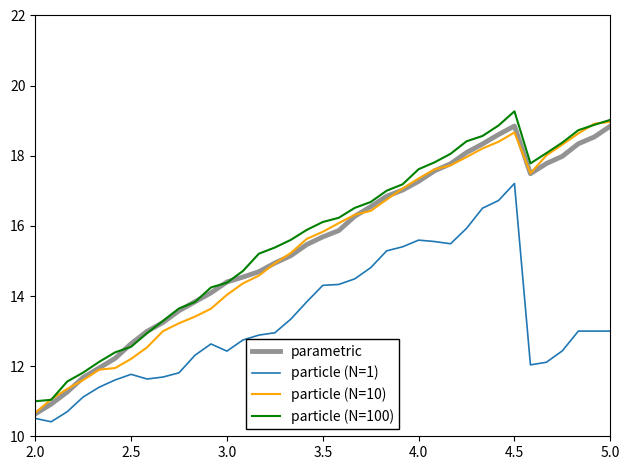

True or false: particle (N=100) has more than 0 interior local peaks.

True